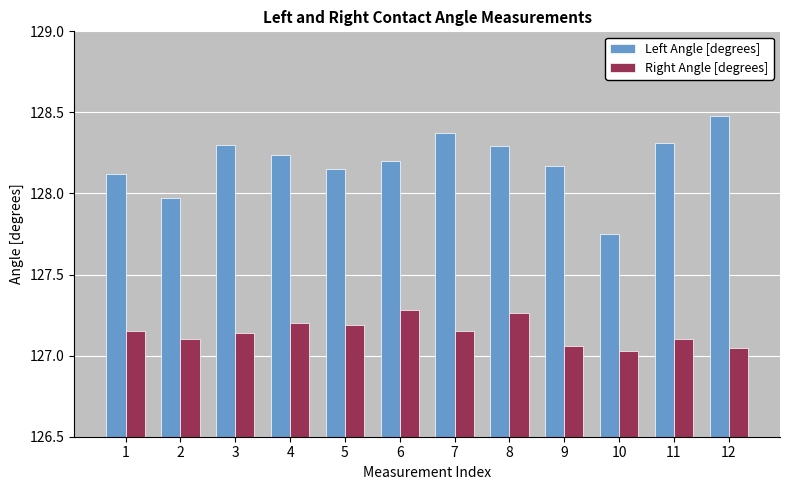

What is the sum of the Right Angle [degrees] values at 3 and 8?

254.4